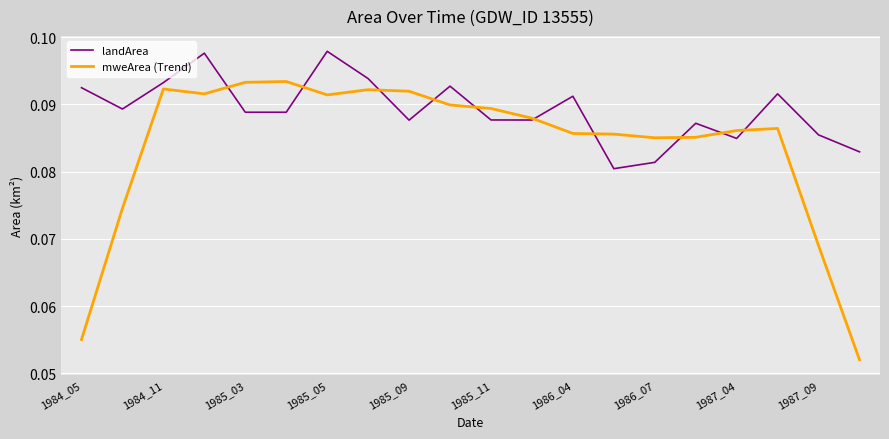

How many intersections are there between landArea and mweArea (Trend)?

10